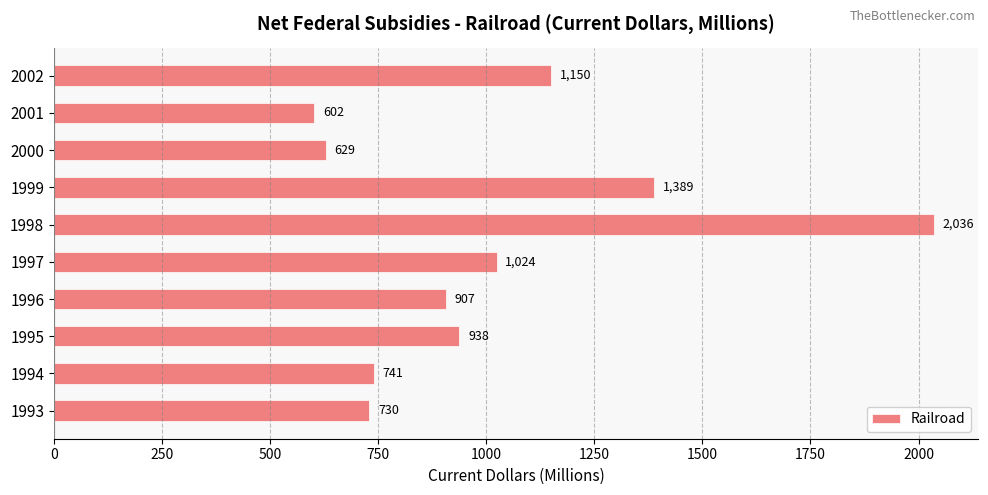

At which label is the value closest to 1319?

1999